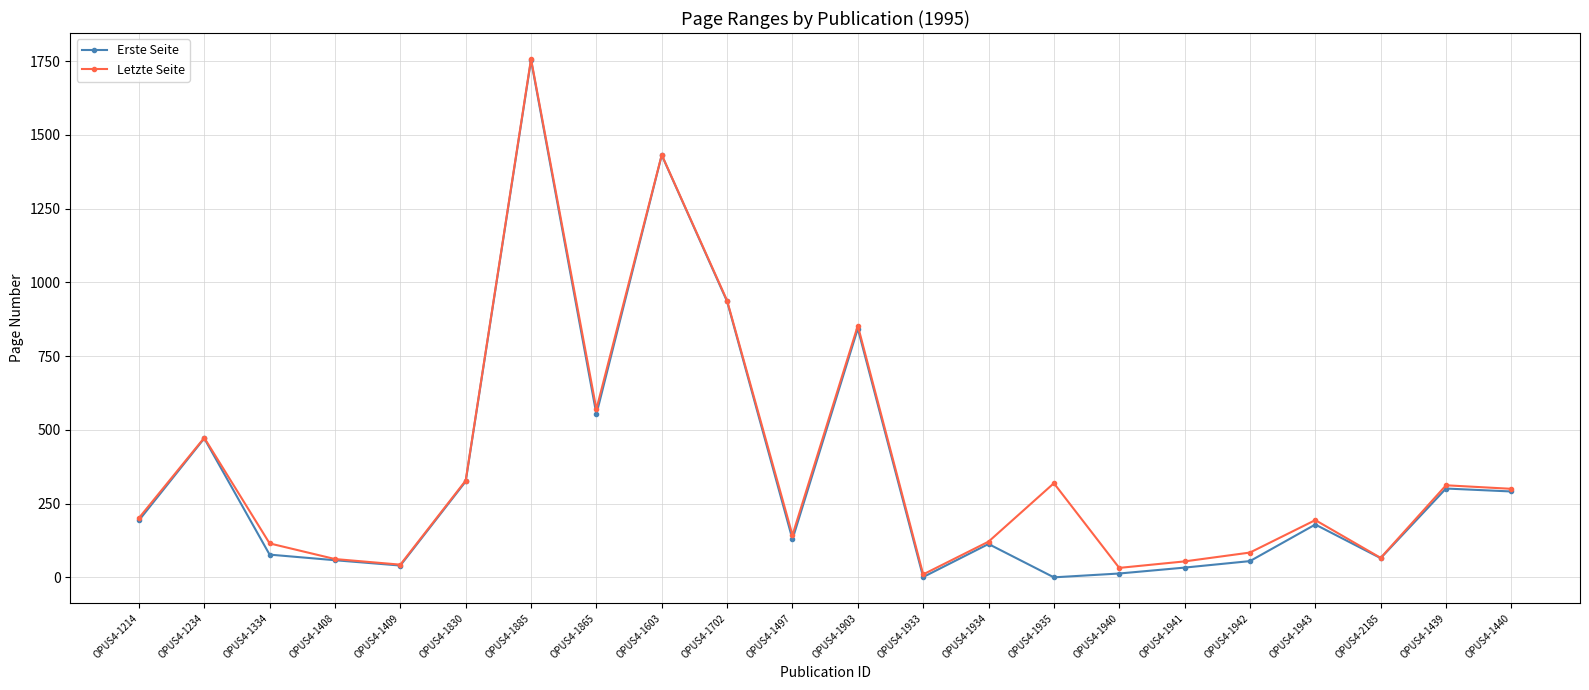

What is the maximum value for Letzte Seite?

1757